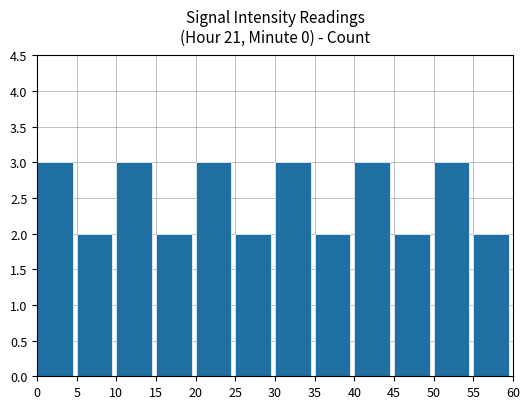

Does the chart contain any negative values?

No